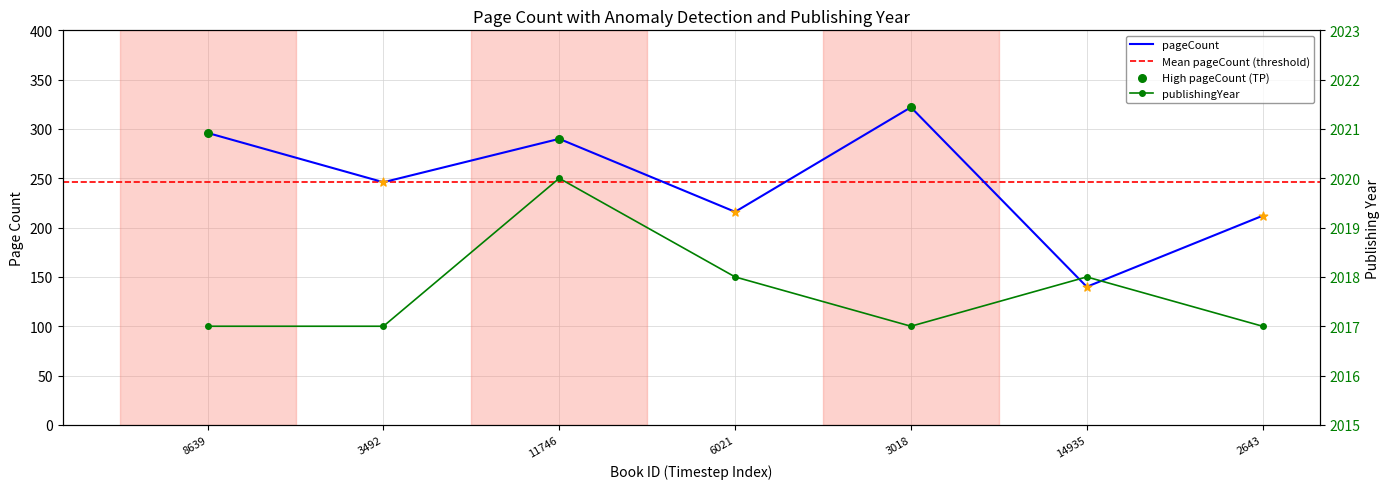

Is the value of pageCount at 11746 greater than the value of publishingYear at 6021?

No